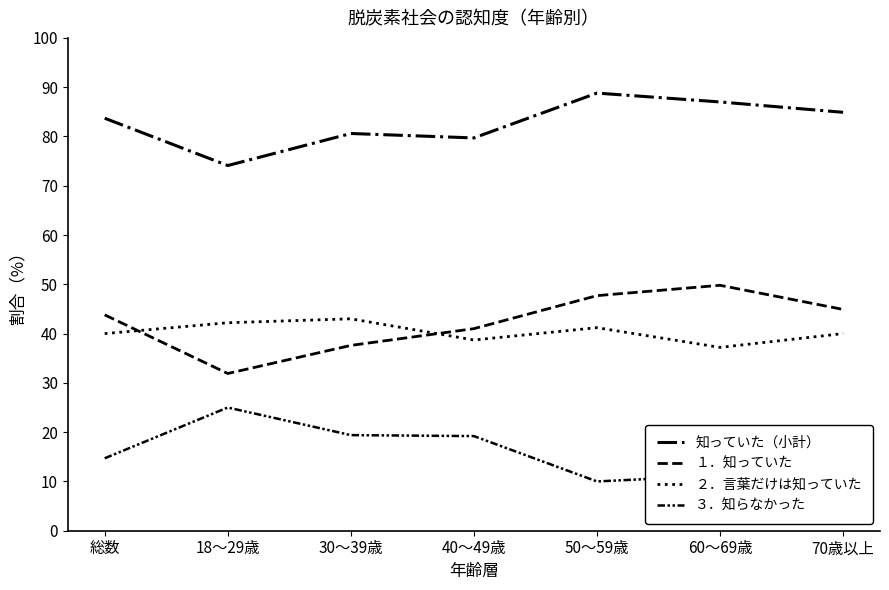

Is this an area chart (filled region under the line)?

No